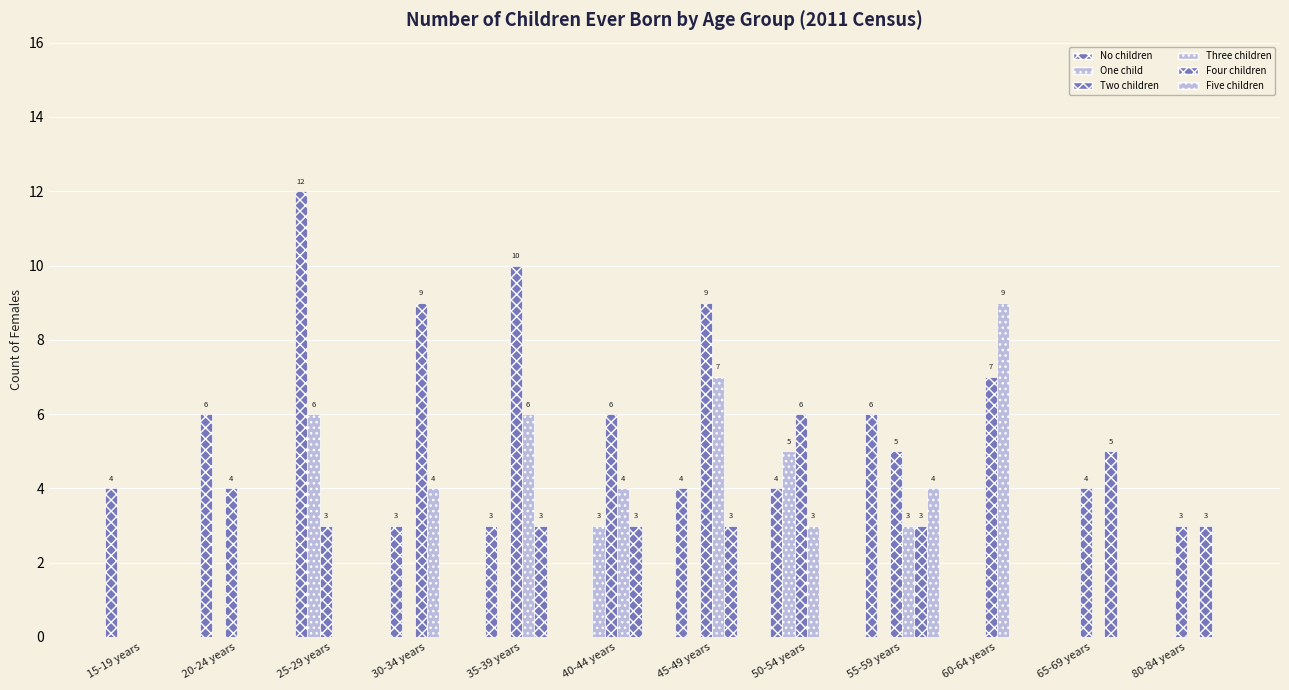

Which category has the lowest value in the Five children series?

15-19 years